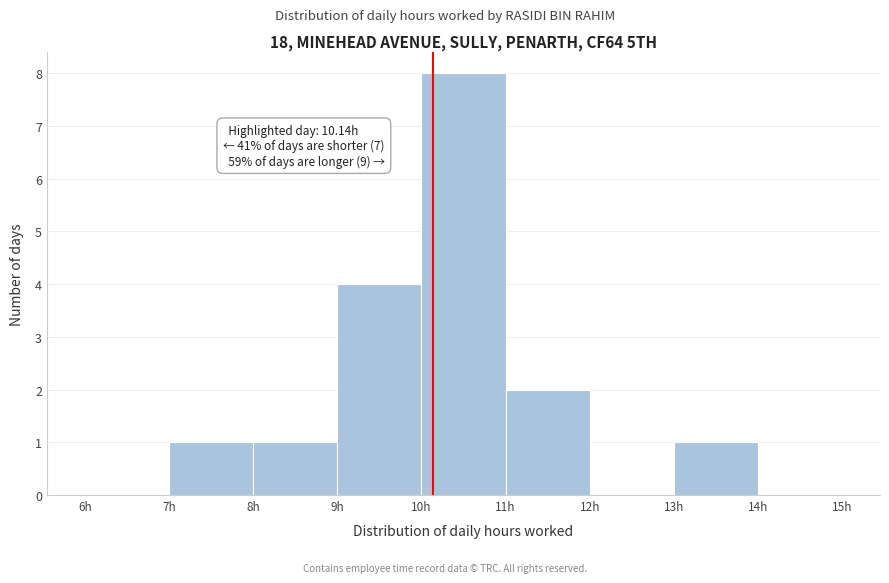

Which range on the x-axis has the tallest bar?

10 to 11